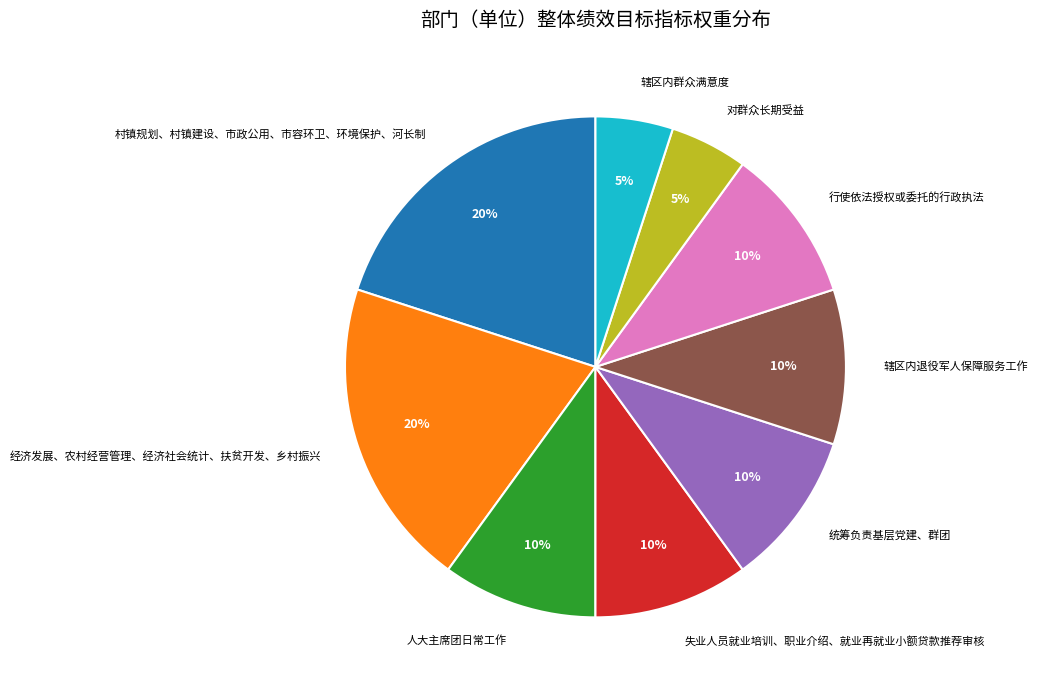

Is it true that 行使依法授权或委托的行政执法 is 10% of the pie?

True